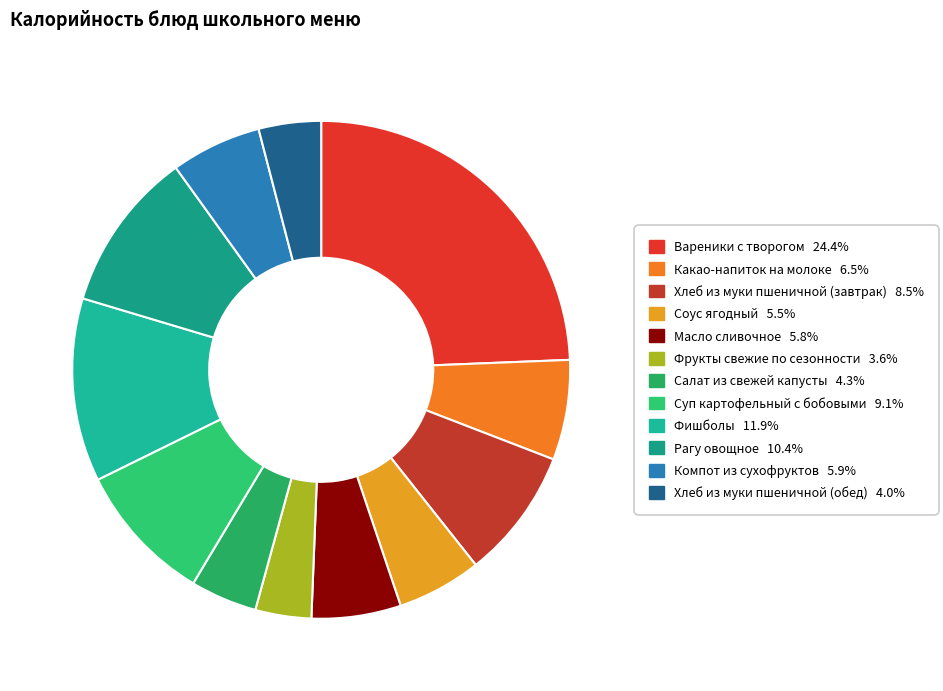

Which category has the smallest portion of the pie?

Фрукты свежие по сезонности